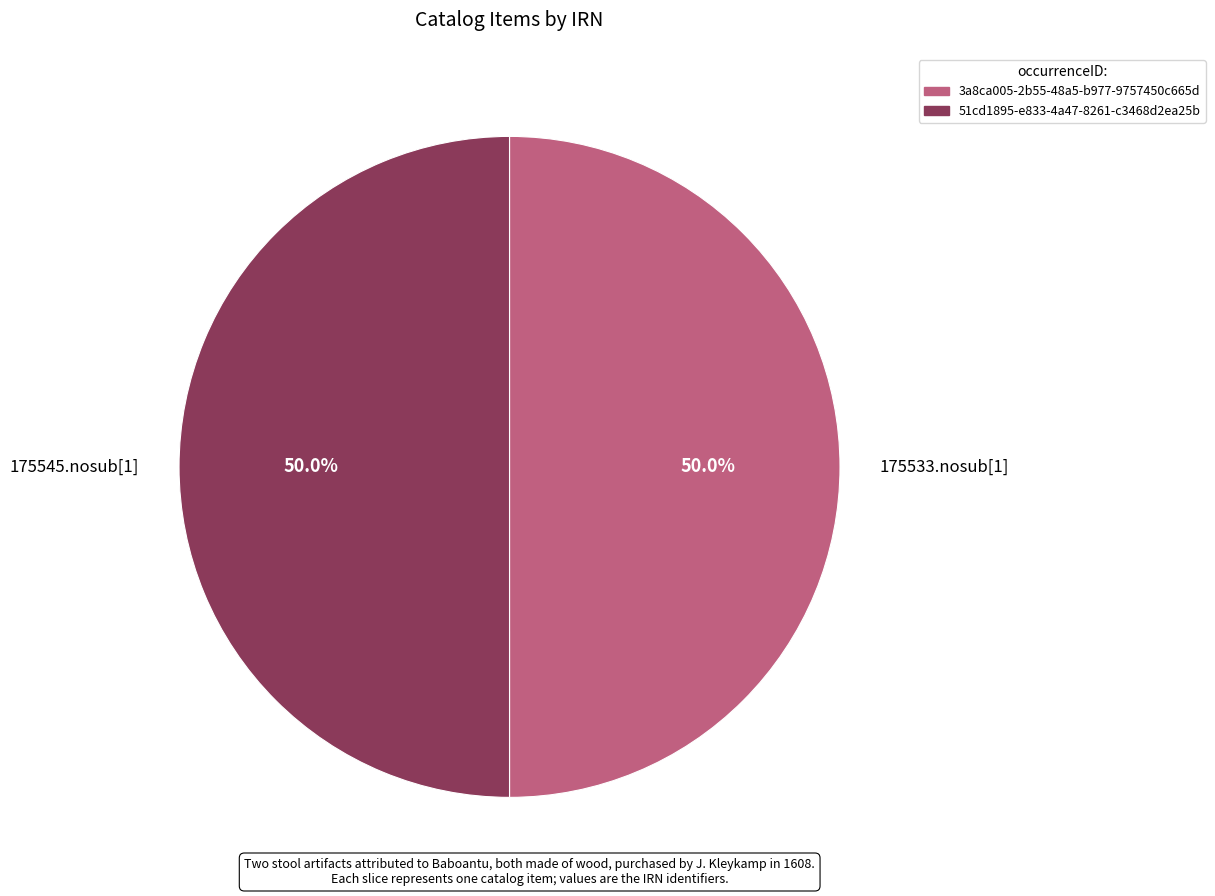

What portion of the pie excludes 175533.nosub[1]?

50.0%